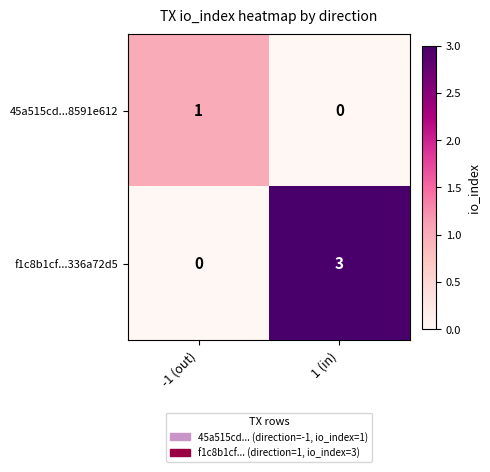

Rank the series at -1 (out) from highest to lowest value.

45a515cd...8591e612, f1c8b1cf...336a72d5